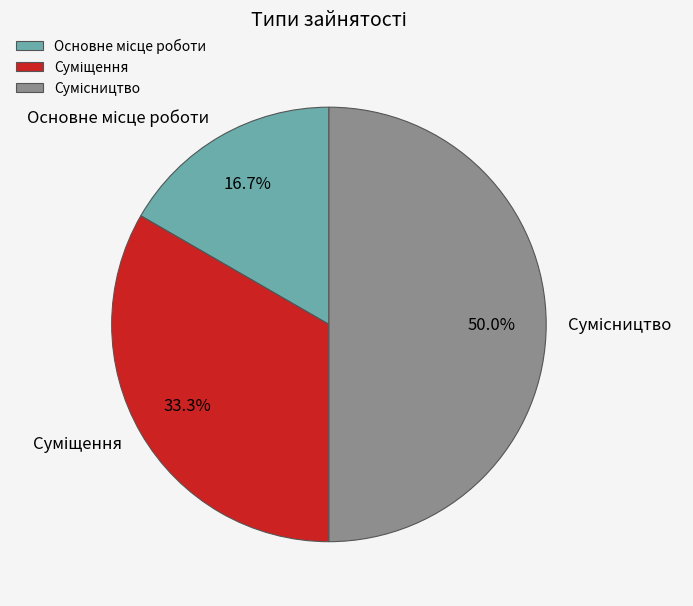

What is the ratio of the value at Сумісництво to the value at Суміщення?

1.5